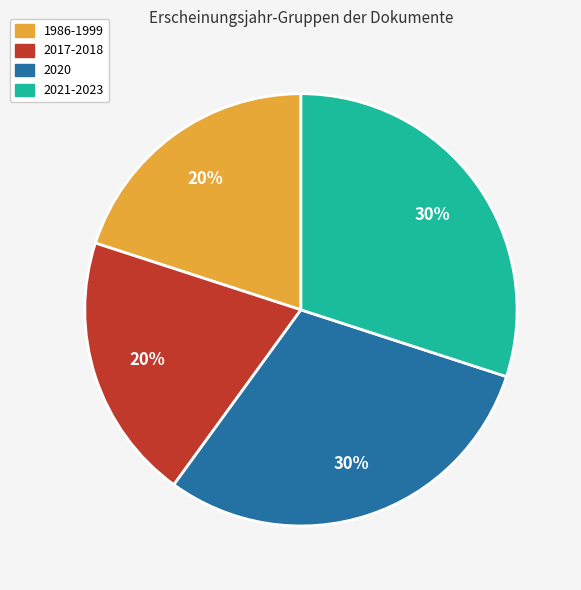

Approximately how many times larger is the value at 2020 compared to 2021-2023?

1.0